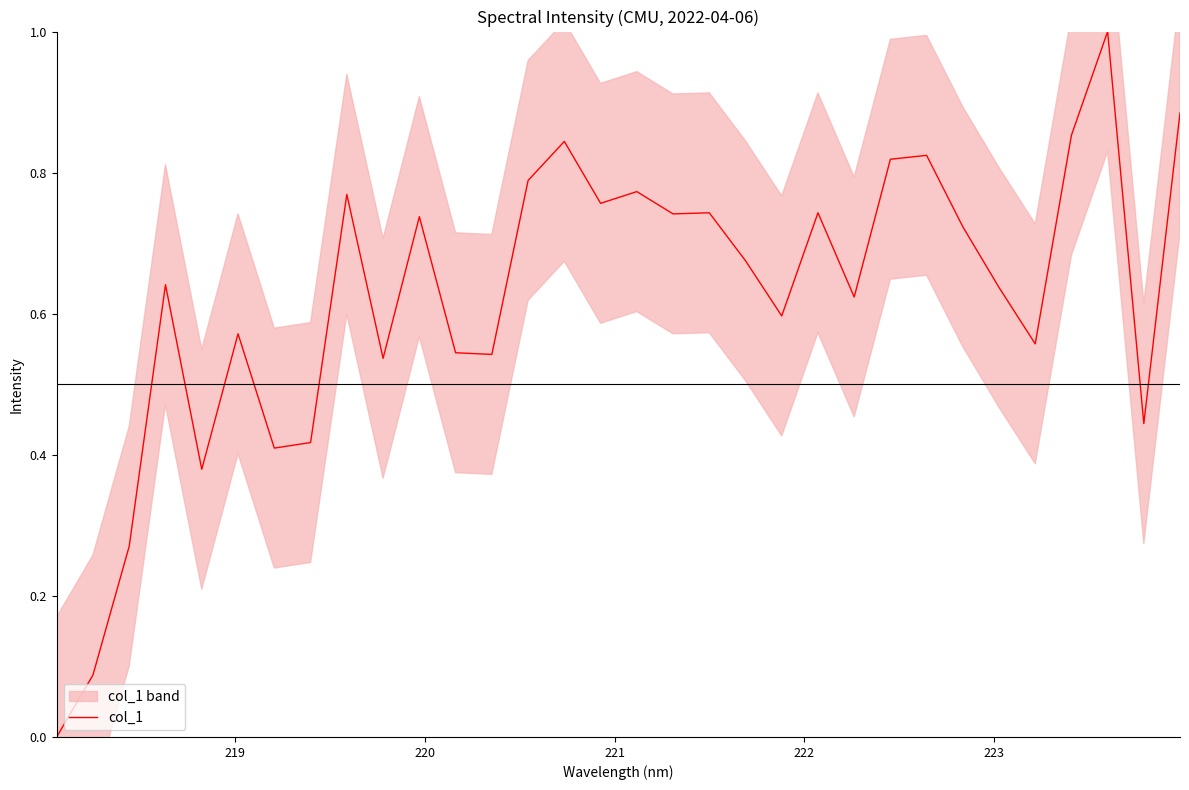

What is the maximum value for col_1?

1.0